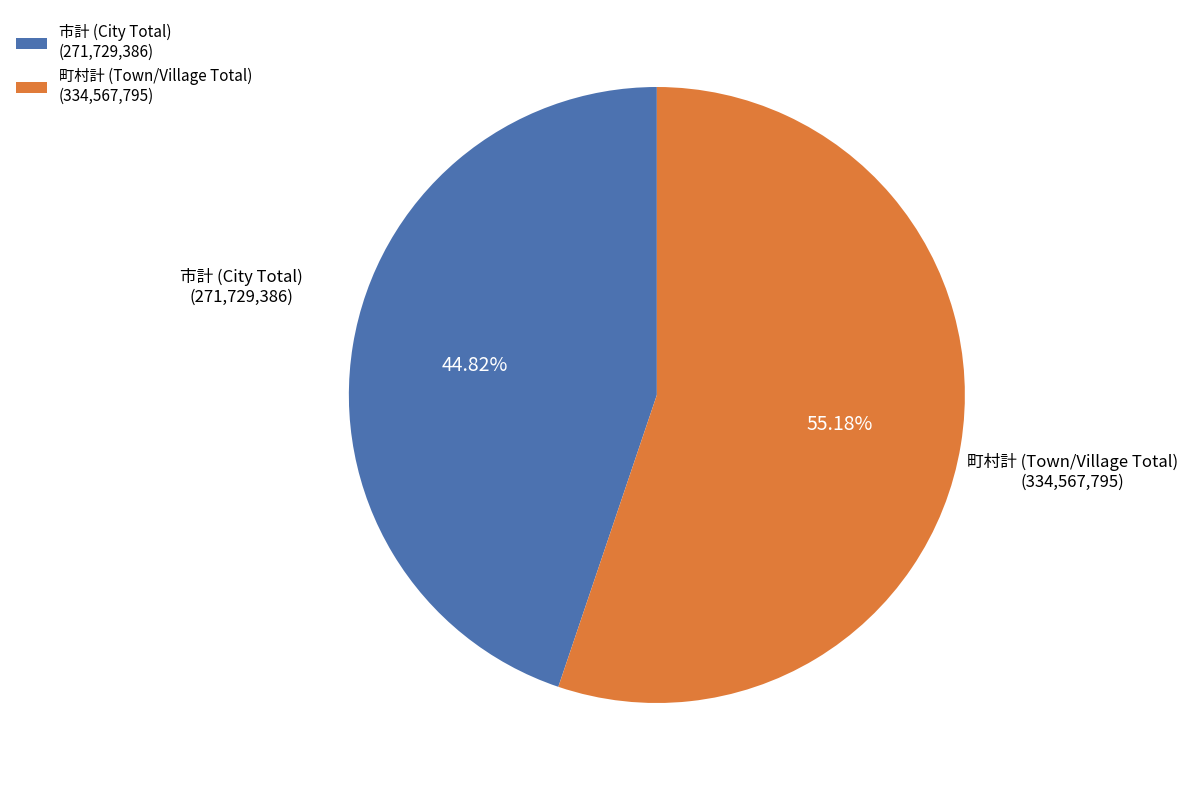

Approximately how many times larger is the value at 町村計 (Town/Village Total) (334,567,795) compared to 市計 (City Total) (271,729,386)?

1.2